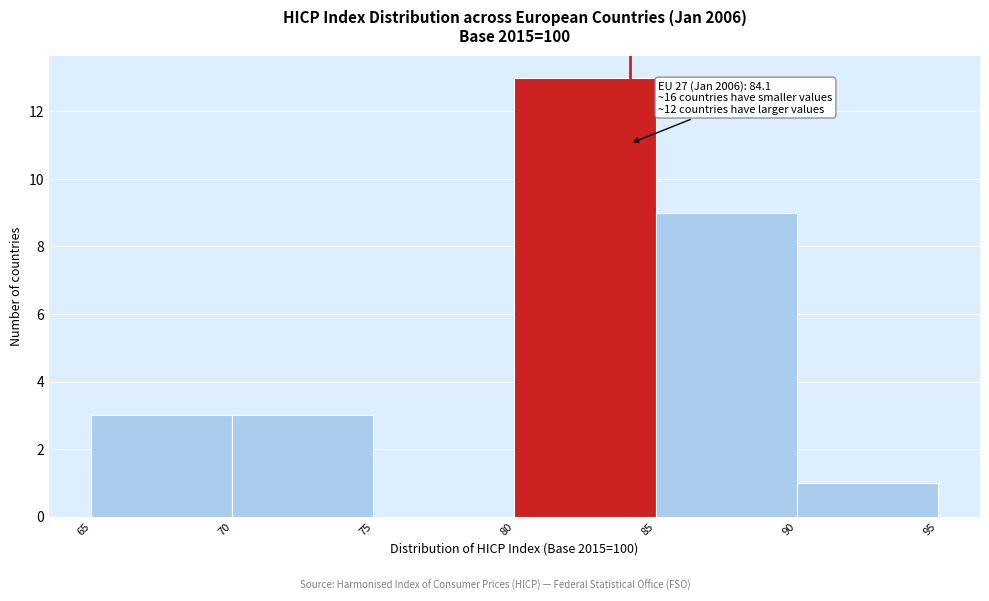

Which range on the x-axis has the tallest bar?

80 to 85